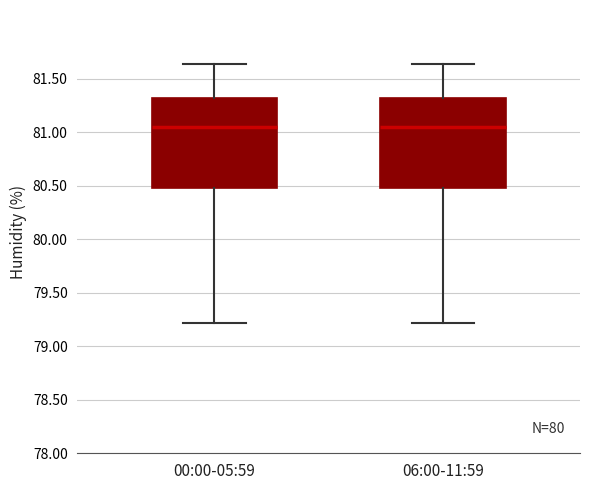

Where is the lower edge of the box for 06:00-11:59 on the y-axis? The values are not printed on the chart, so give them approximately, as read against the axis.

80.50